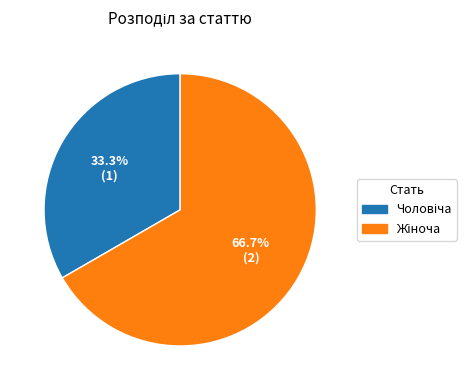

Does any single category account for the majority?

Yes